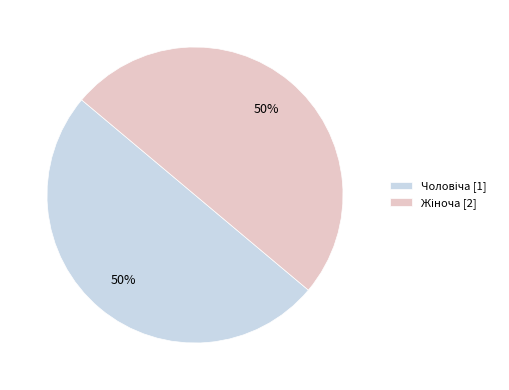

To the nearest percent, what is the average slice percentage?

50%